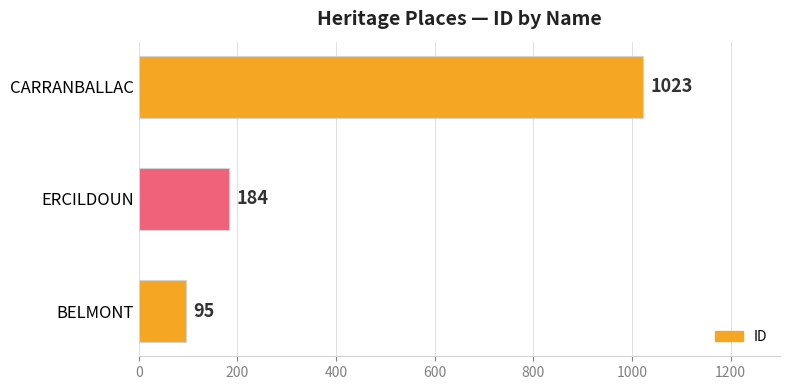

Which category has the highest value across all series?

CARRANBALLAC